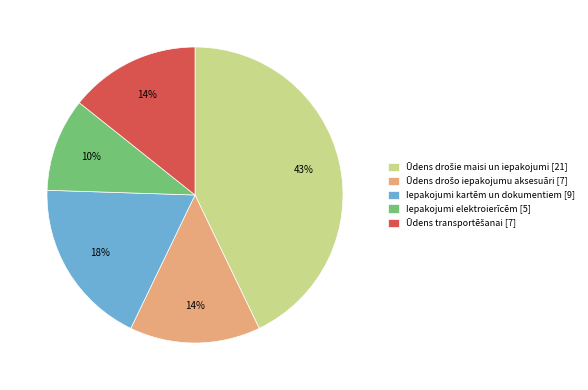

Which slice is the smallest?

Iepakojumi elektroierīcēm